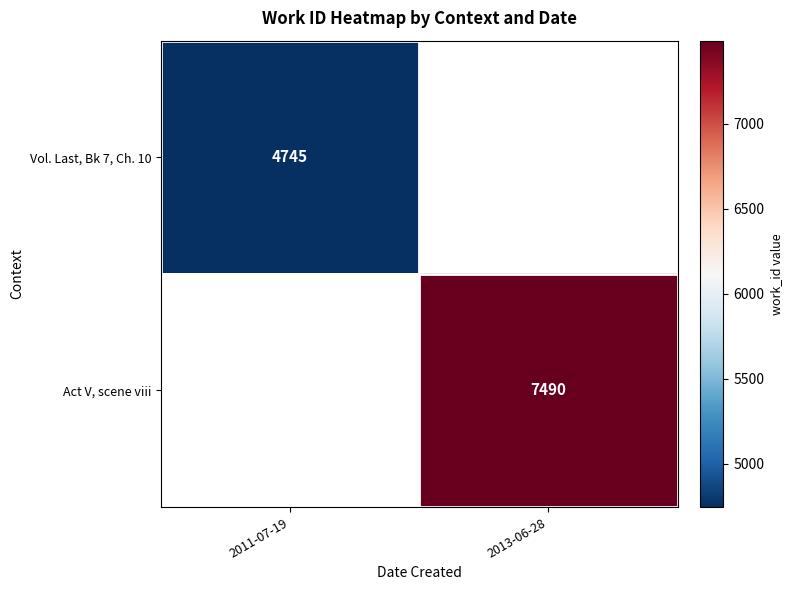

How many data points does each series have?

2